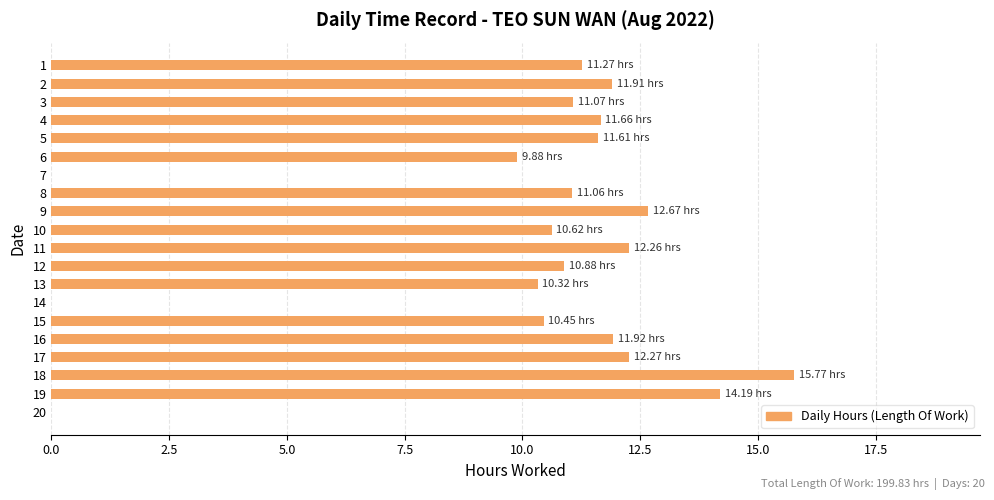

What is the sum of all values?

199.8